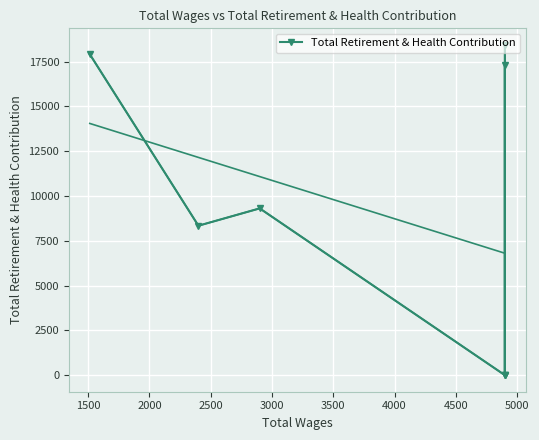

How many series are shown in this chart?

1